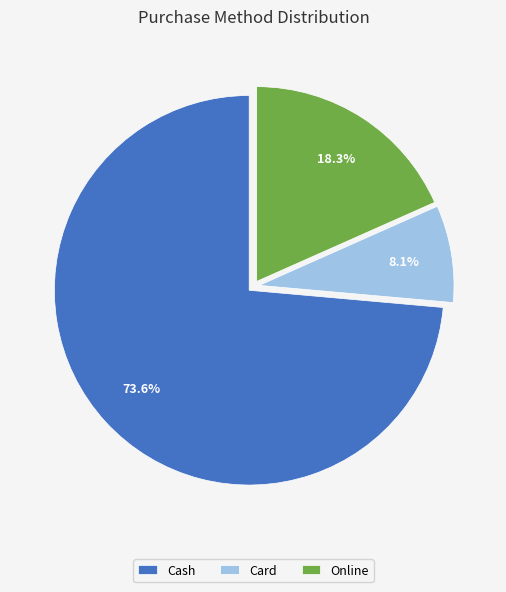

Does Cash account for over 50% of the chart?

Yes